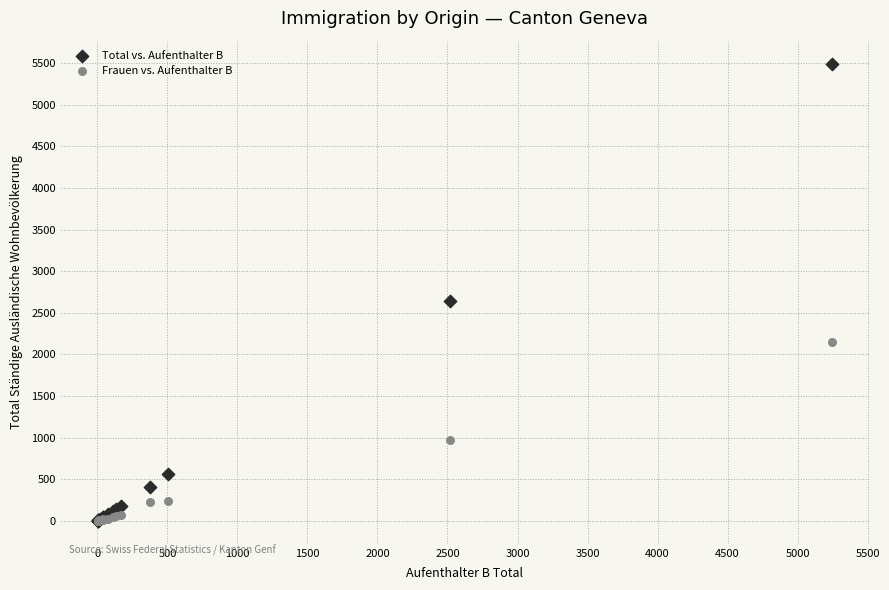

Which series has the largest Y range (max minus min)?

Total vs. Aufenthalter B